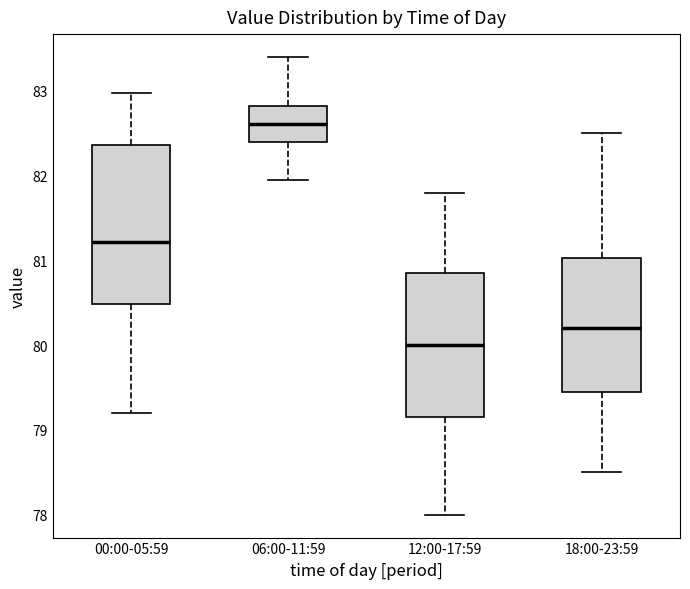

Reading left to right, read every box against the y-axis: the position of its median line, the range the box covers, and the ends of its whiskers. The values are not printed on the chart, so give them approximately, as read against the axis.

00:00-05:59: median 81.2, box 80.5 to 82.4, whiskers 79.2 to 83.0
06:00-11:59: median 82.6, box 82.4 to 82.8, whiskers 82.0 to 83.4
12:00-17:59: median 80.0, box 79.2 to 80.9, whiskers 78.0 to 81.8
18:00-23:59: median 80.2, box 79.5 to 81.0, whiskers 78.5 to 82.5